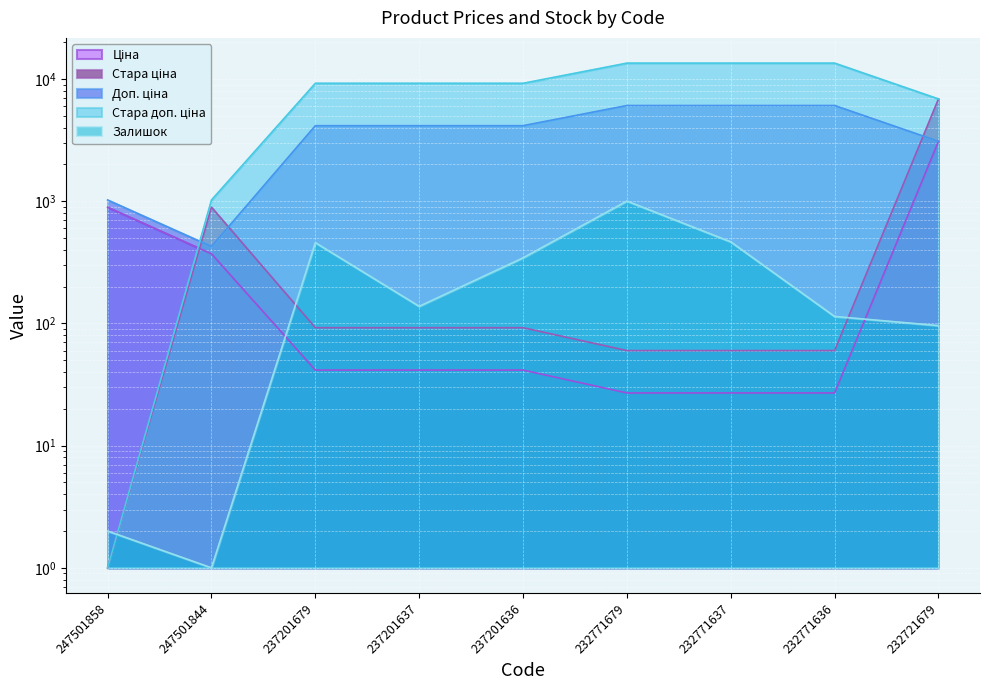

Reading right to left, list all the values displayed in this chart.

Ціна: 232721679=3091.2	232771636=27.0	232771637=27.0	232771679=27.0	237201636=41.5	237201637=41.5	237201679=41.5	247501844=371.3	247501858=893.3
Стара ціна: 232721679=6869.4	232771636=60.0	232771637=60.0	232771679=60.0	237201636=92.3	237201637=92.3	237201679=92.3	247501844=893.3	247501858=1.0
Доп. ціна: 232721679=3091.0	232771636=6072.0	232771637=6072.0	232771679=6072.0	237201636=4152.0	237201637=4152.0	237201679=4152.0	247501844=426.0	247501858=1023.7
Стара доп. ціна: 232721679=6869.4	232771636=13493.2	232771637=13493.2	232771679=13493.2	237201636=9227.0	237201637=9227.0	237201679=9227.0	247501844=1023.7	247501858=1.0
Залишок: 232721679=96.0	232771636=114.0	232771637=465.0	232771679=1003.0	237201636=344.0	237201637=138.0	237201679=458.0	247501844=1.0	247501858=2.0